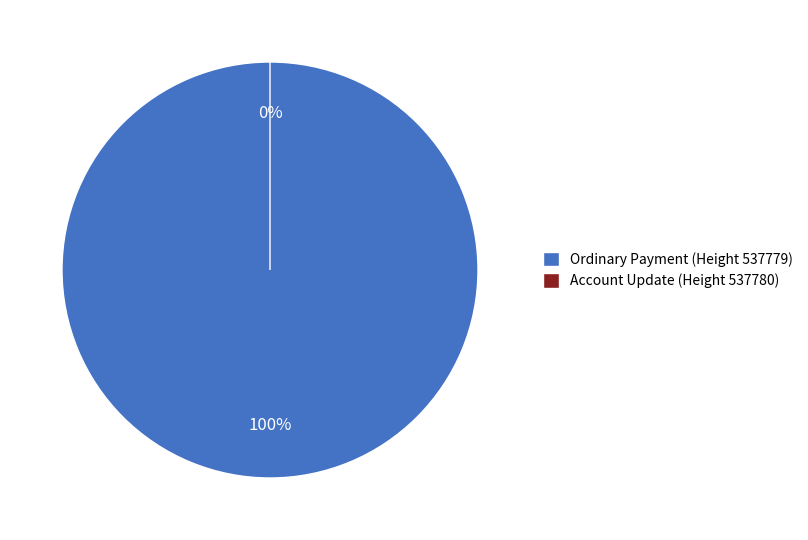

How many segments does this pie chart have?

2